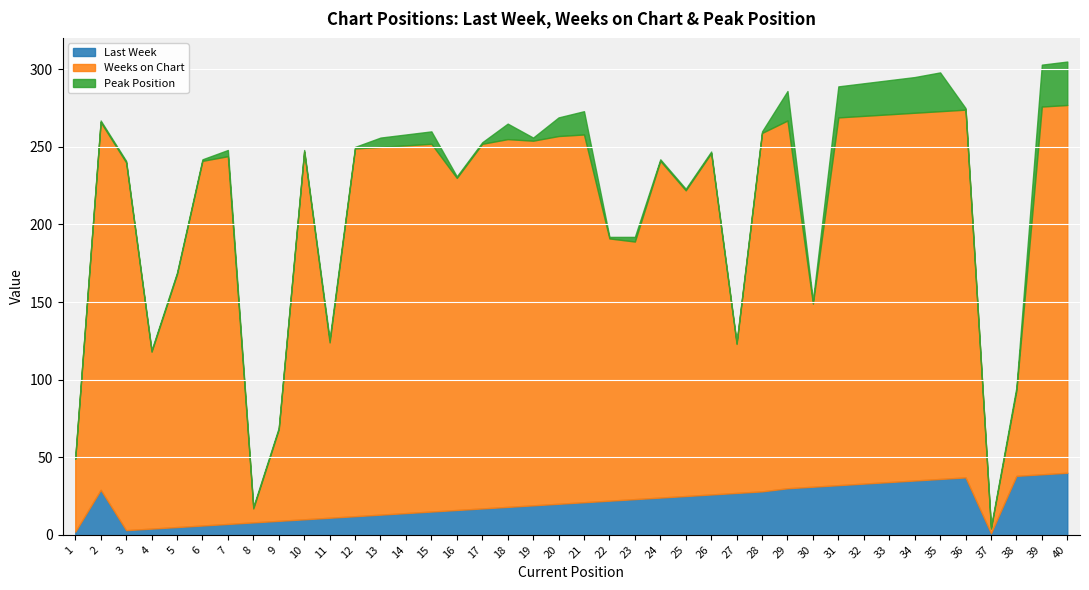

How many series are shown in this chart?

3